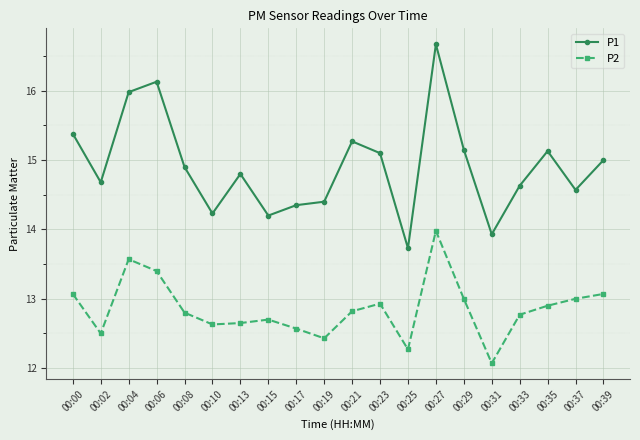

At which category does P2 reach its first local peak?

00:04